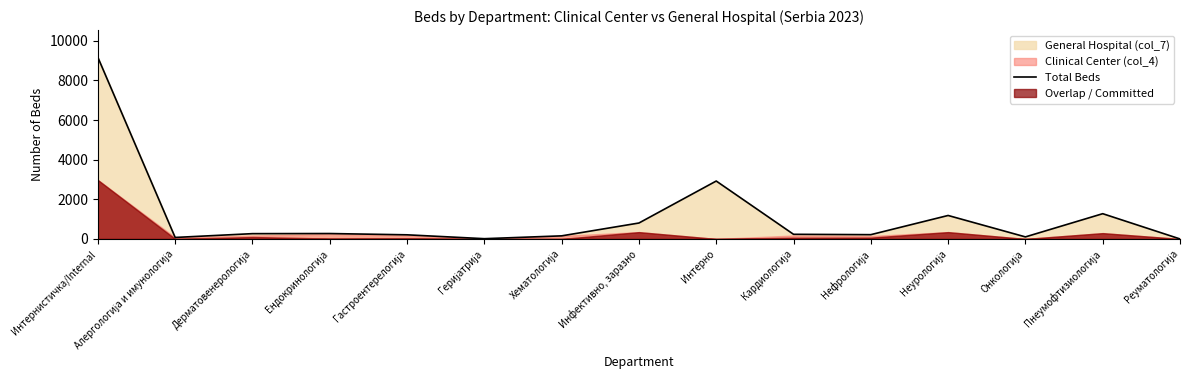

How many values exceed 234?

7